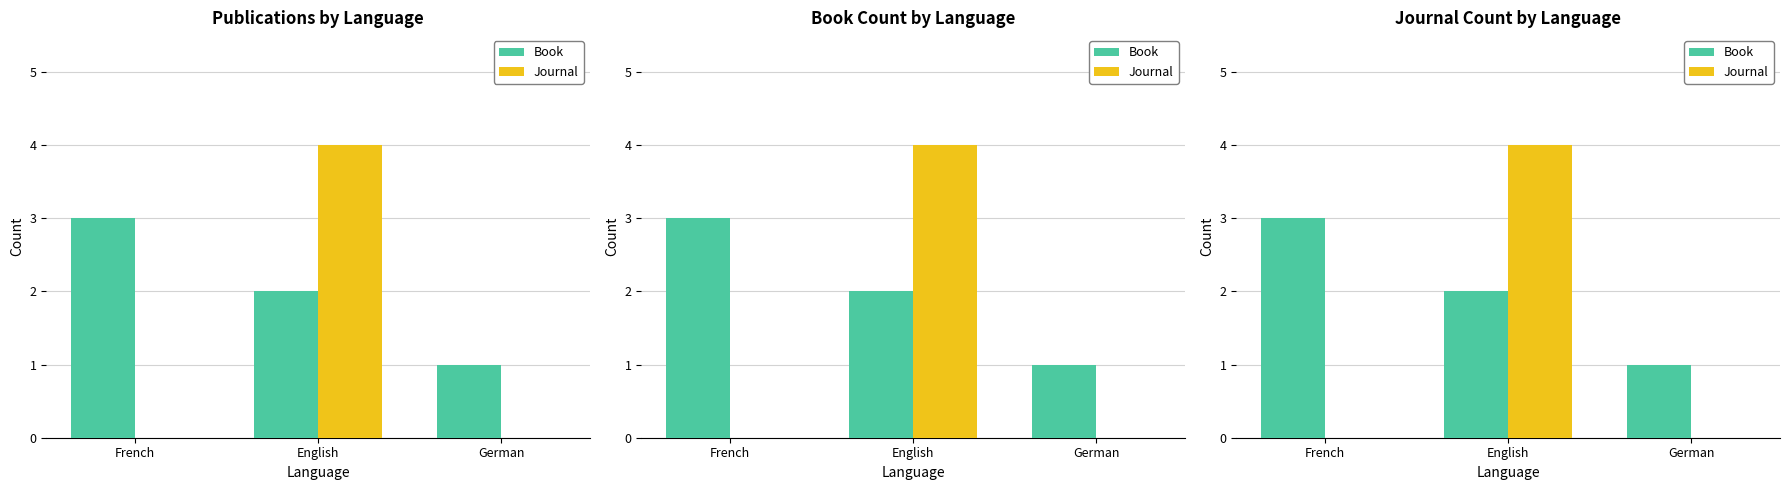

List the labels in order of Book value, smallest first.

German, English, French